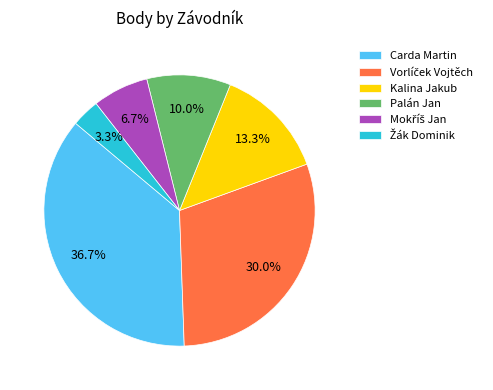

True or false: Palán Jan accounts for 10% of the total.

True